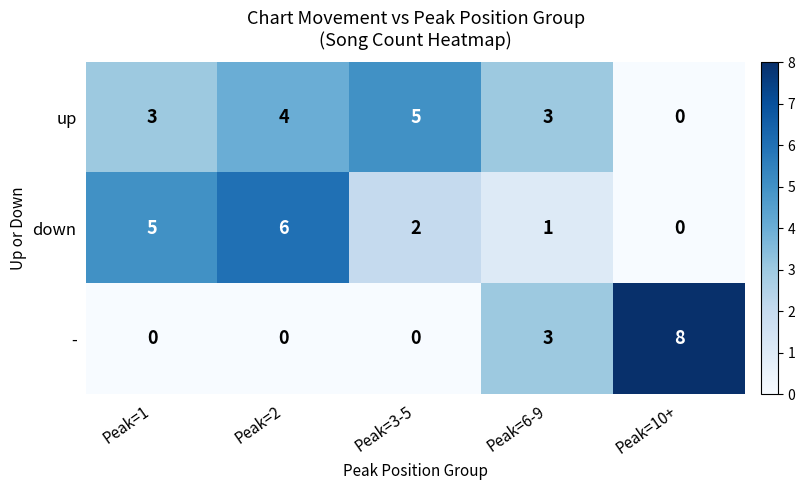

Which series changed the most between Peak=1 and Peak=10+?

-